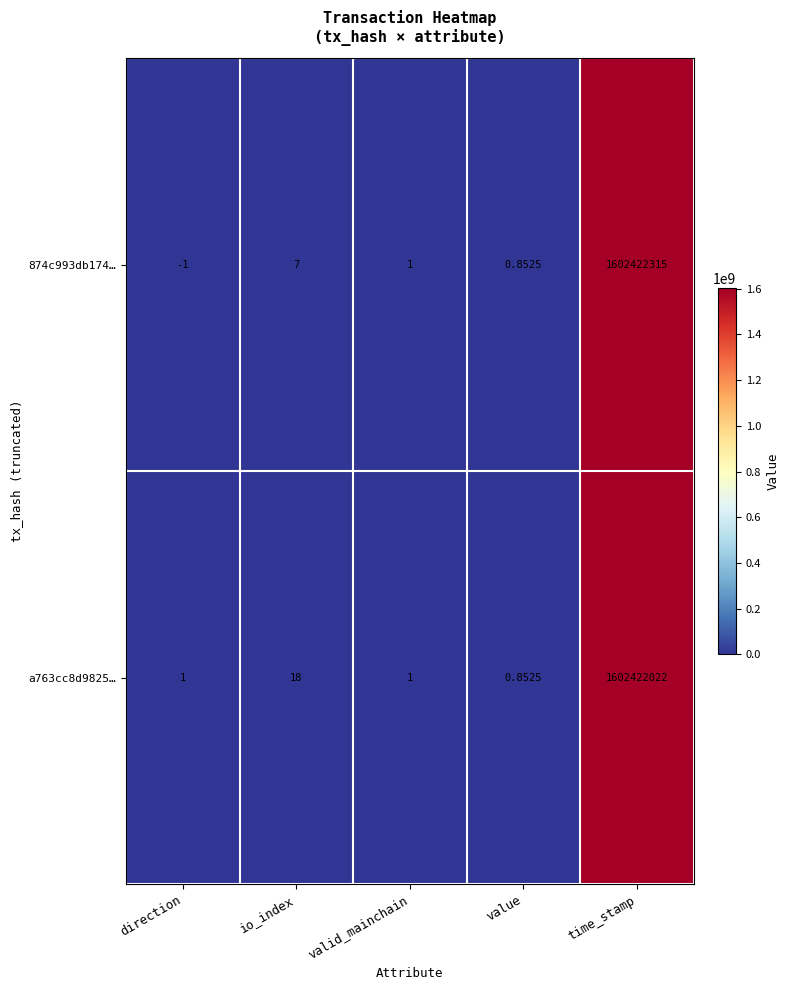

At which label is 874c993db174… closest to 801211157?

io_index